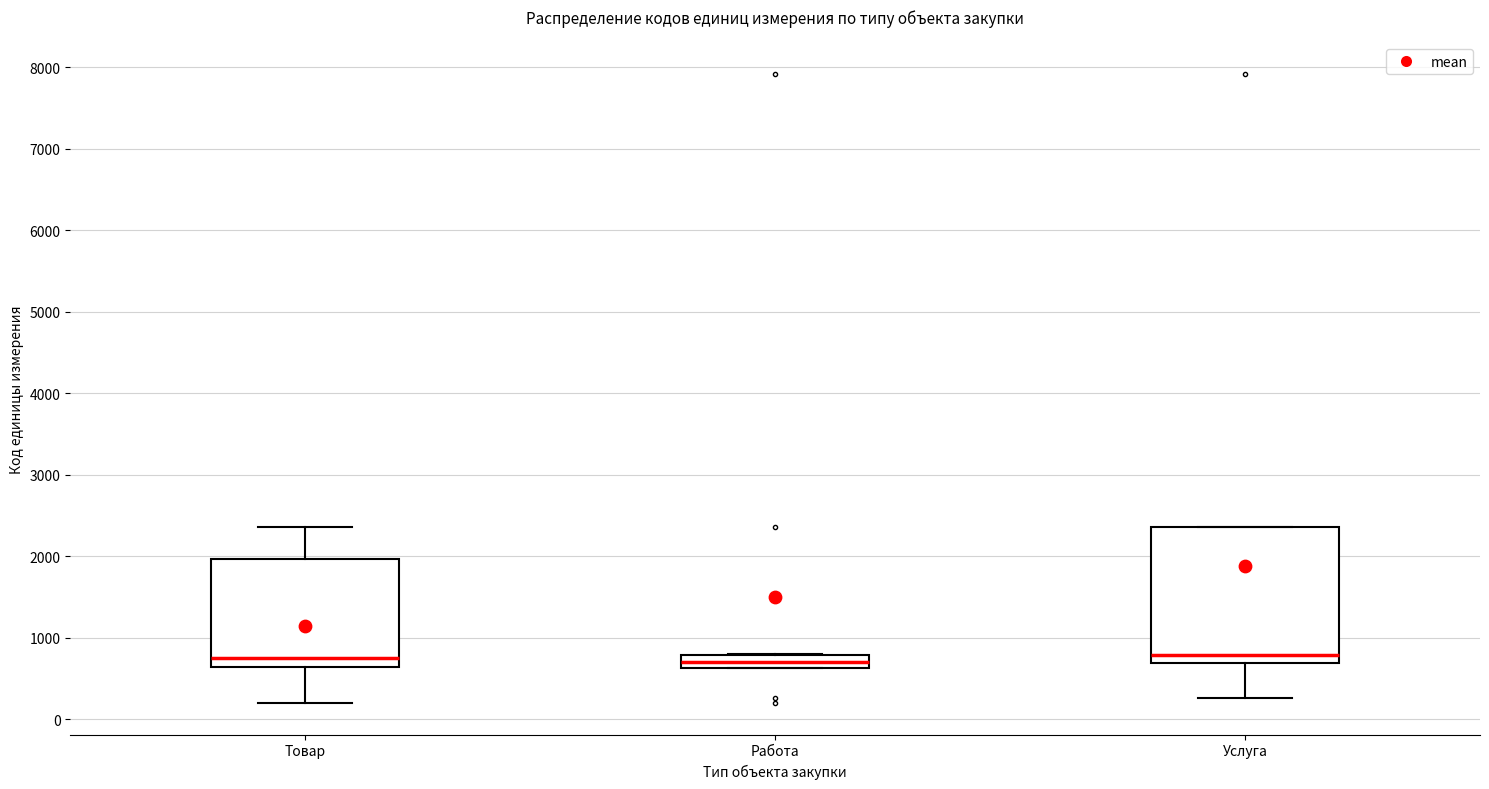

Where does the lower whisker of the box for Товар end on the y-axis? The values are not printed on the chart, so give them approximately, as read against the axis.

200